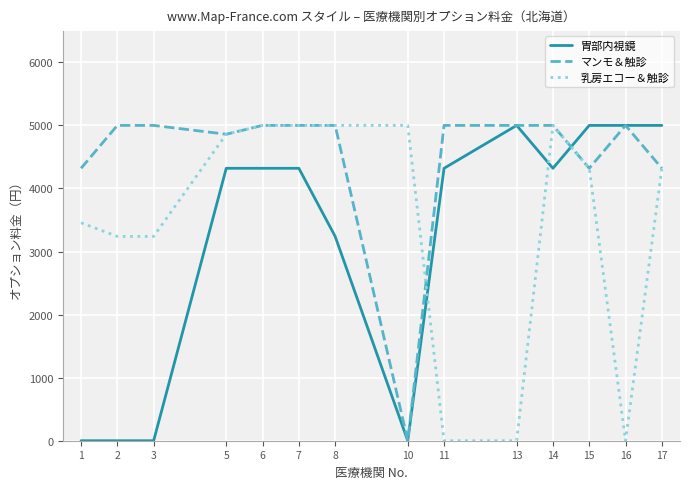

How many values in the マンモ＆触診 series are below 5000?

5